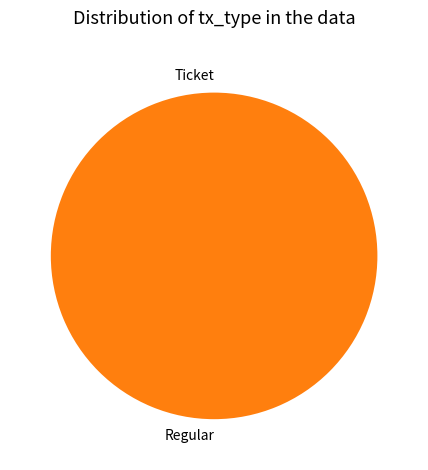

Is there any slice that represents more than half of the pie?

Yes